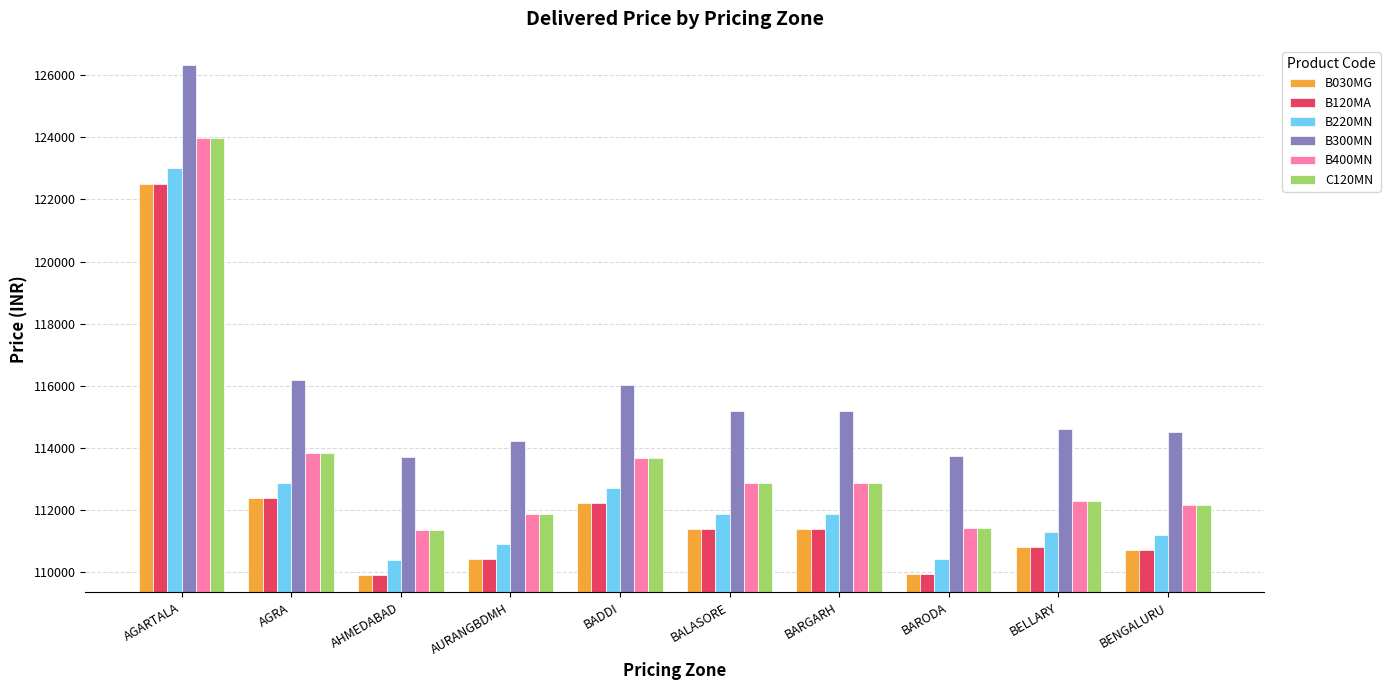

True or false: C120MN has a value of 62217 at BALASORE.

False